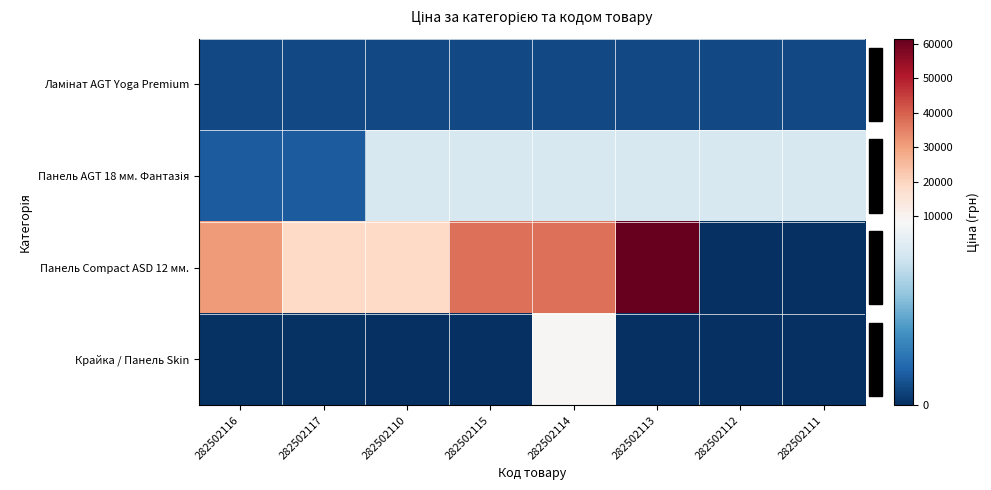

Which label corresponds to the largest value in the chart?

282502113